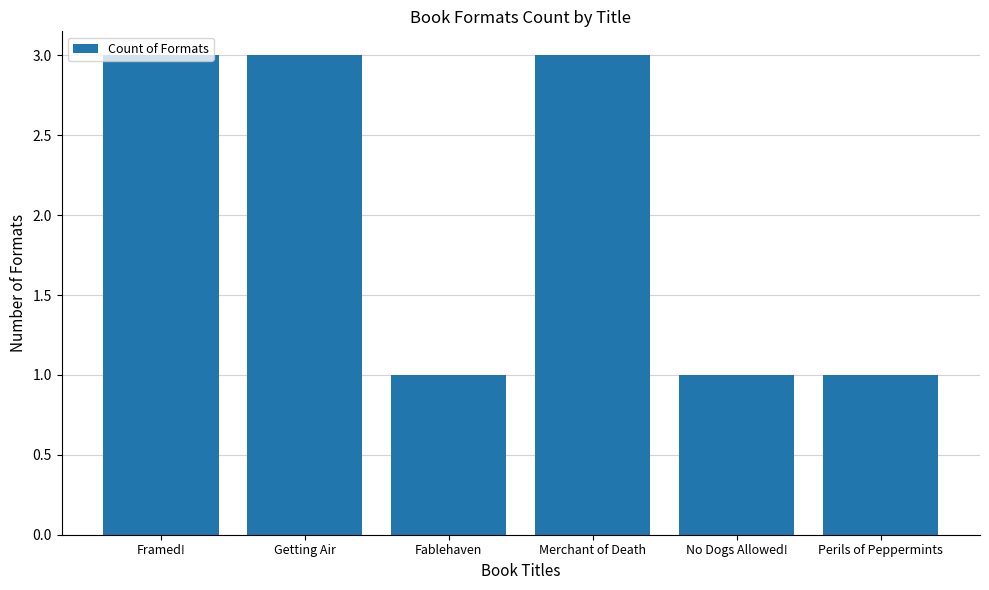

What position from the right is Merchant of Death?

3